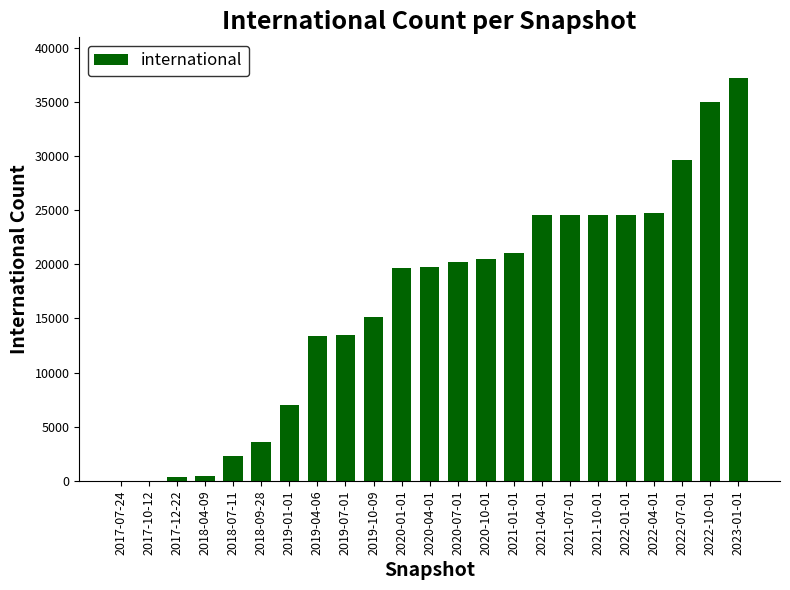

What is the sum of all values?

381458